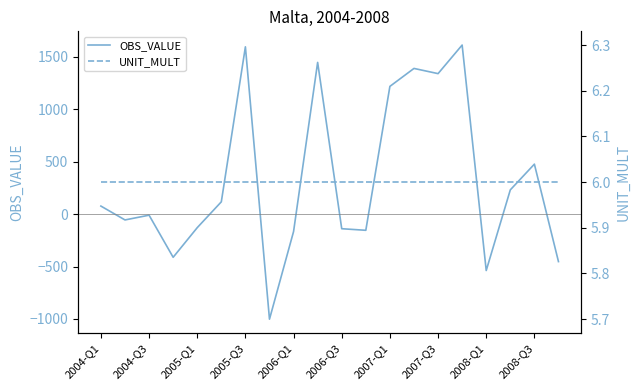

The value of OBS_VALUE at 15 is 1613.8. True or false?

True